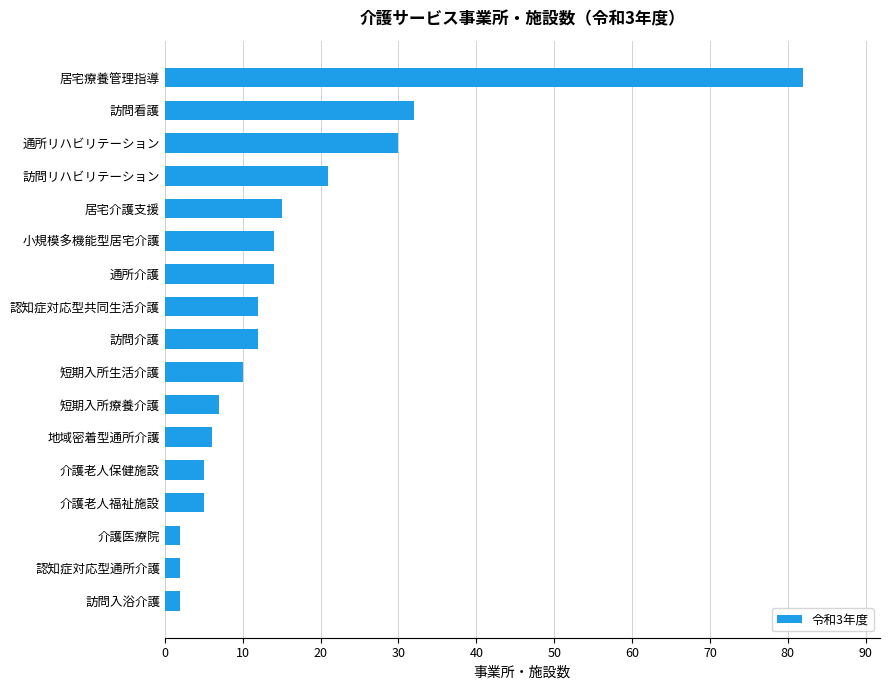

Are the bars grouped side by side (vs. stacked)?

No